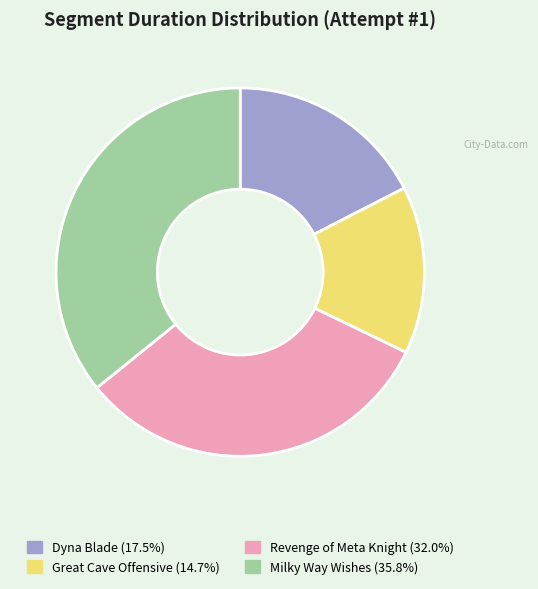

Is there a majority slice in this chart?

No